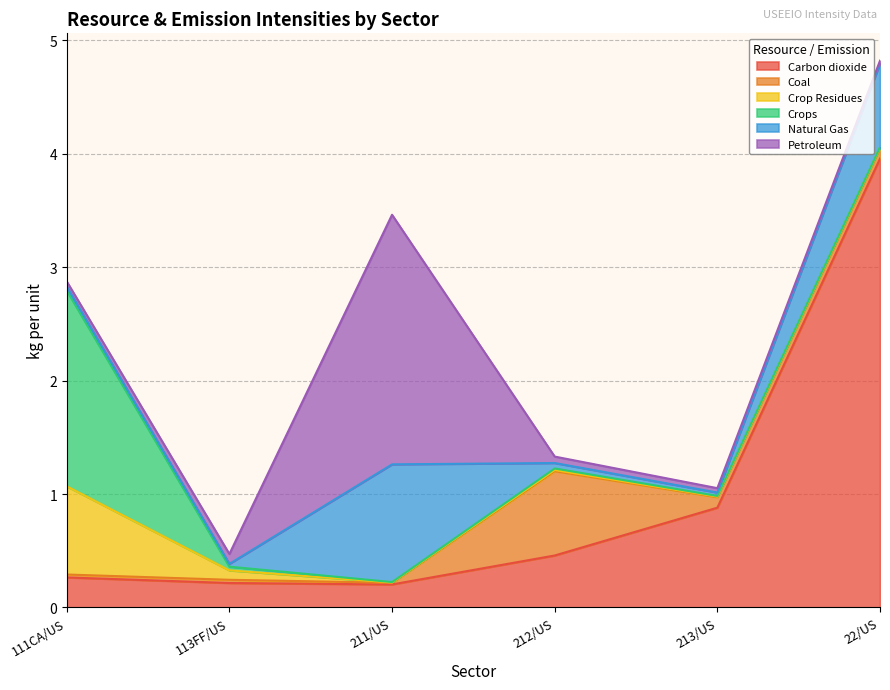

True or false: 111CA/US and 213/US intersect in this chart.

False